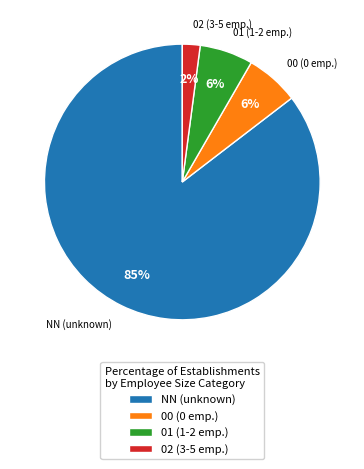

How many slices are in this pie chart?

4